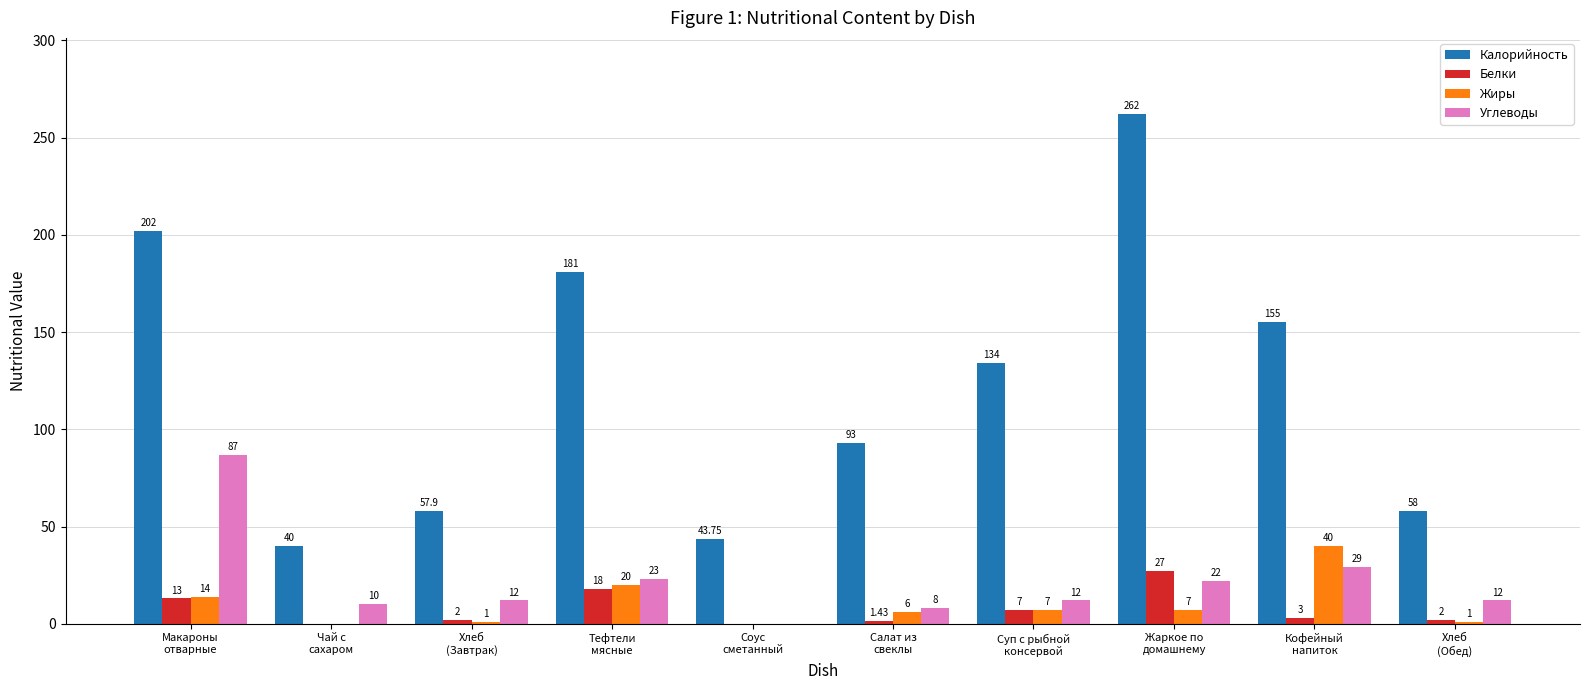

What is the total value across all series at Соус
сметанный?

43.8